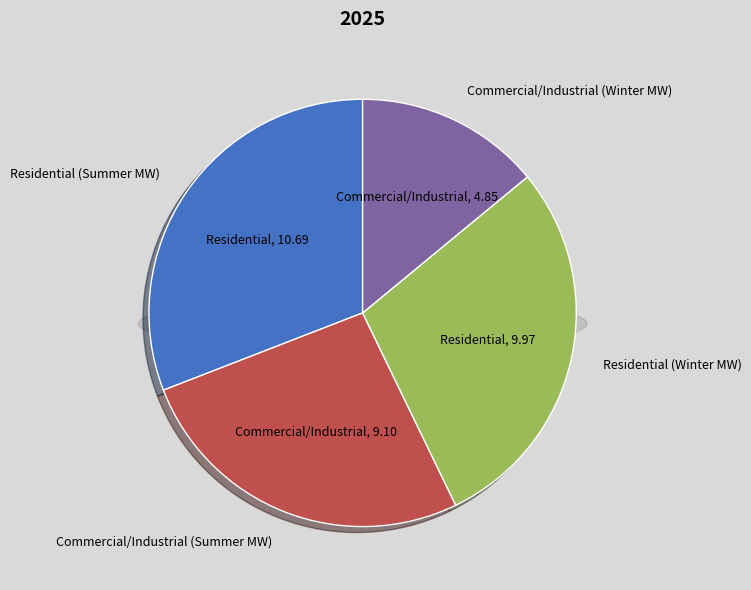

To the nearest percent, what is the average slice percentage?

25%